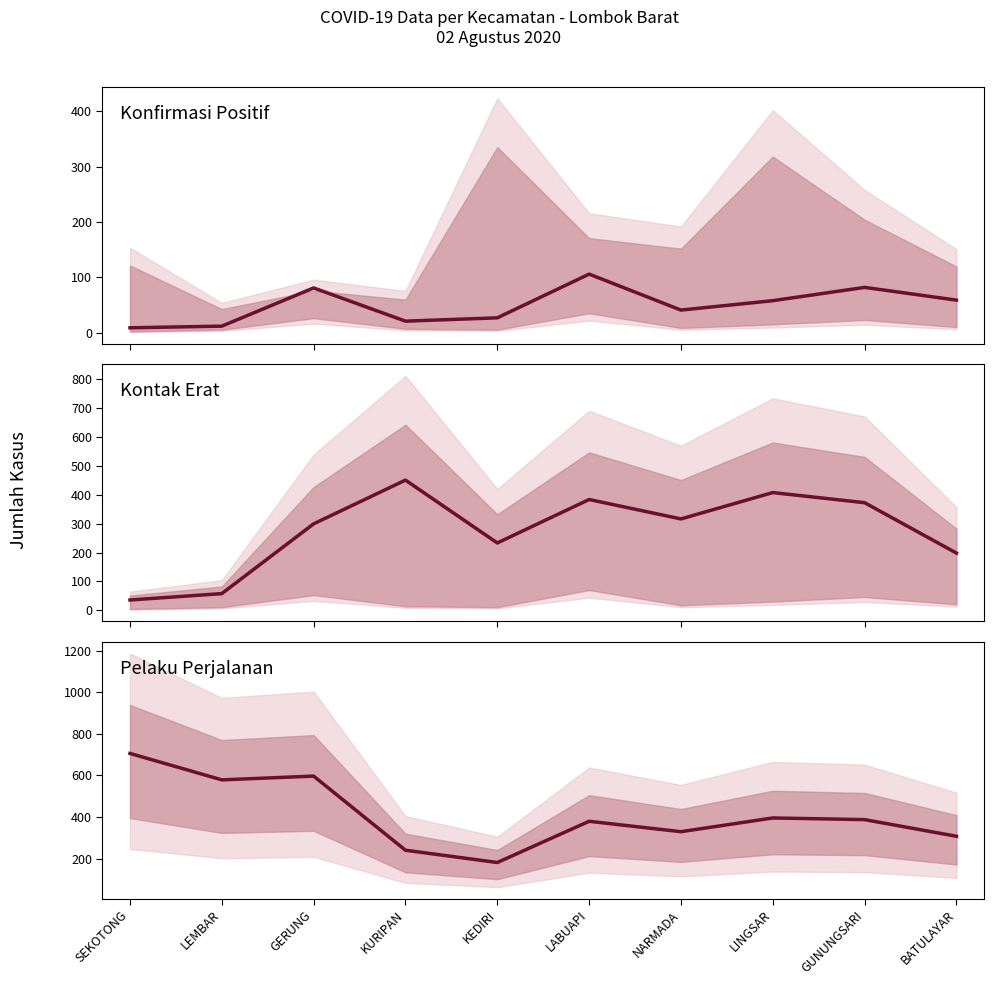

What is the maximum value for Pelaku Perjalanan?

706